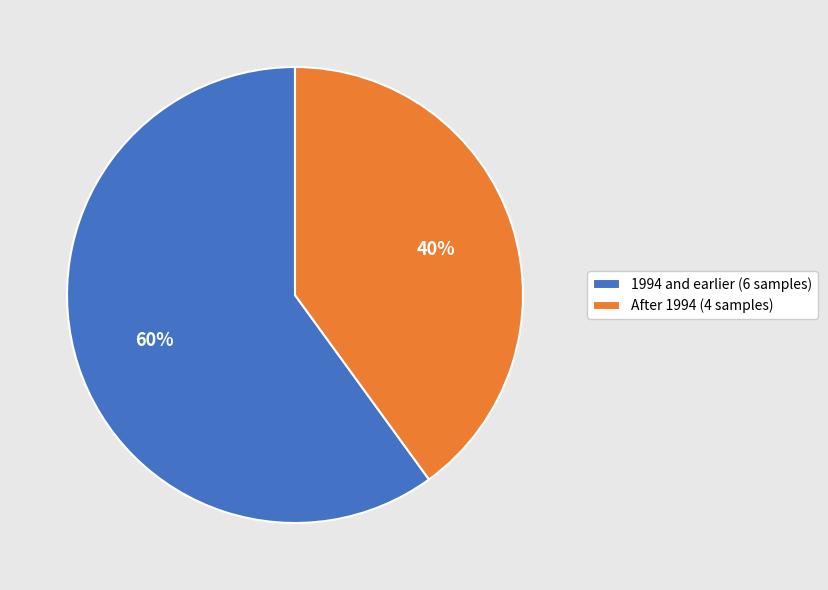

To the nearest percent, what percentage of the pie is After 1994 (4 samples)?

40%